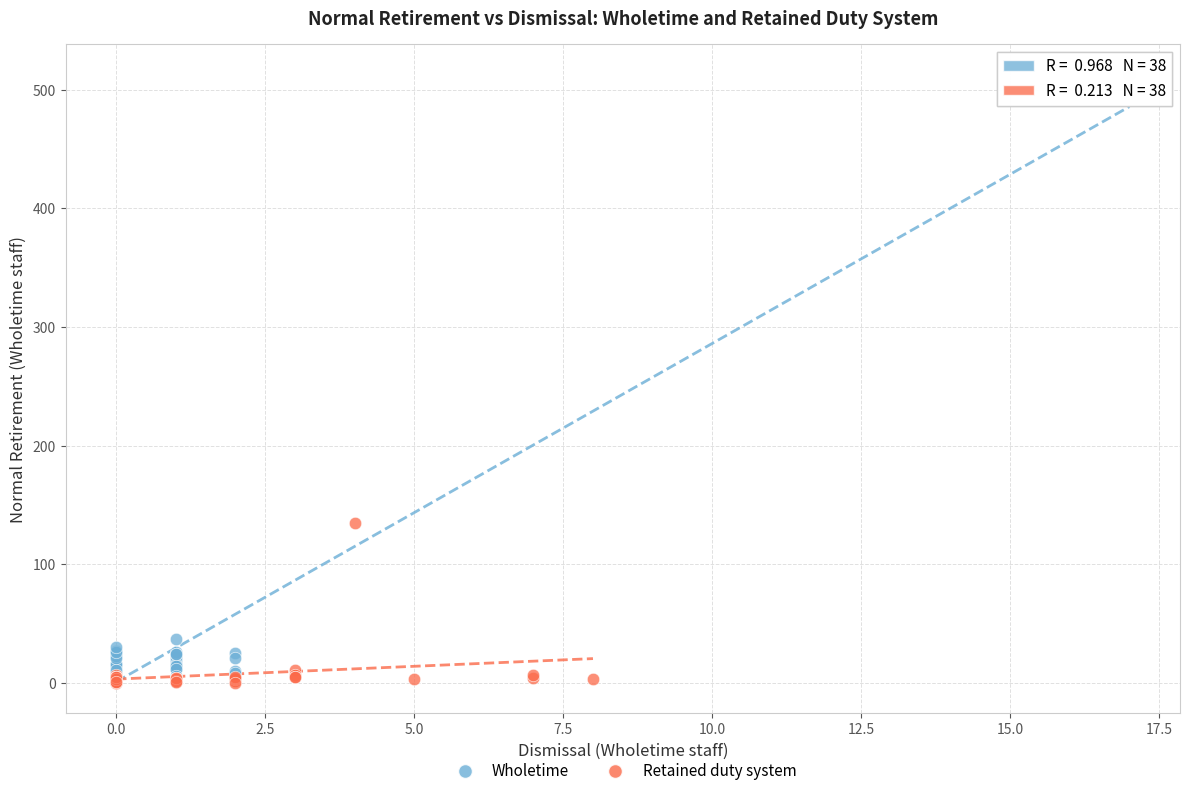

Which series reaches the maximum Y coordinate?

Wholetime